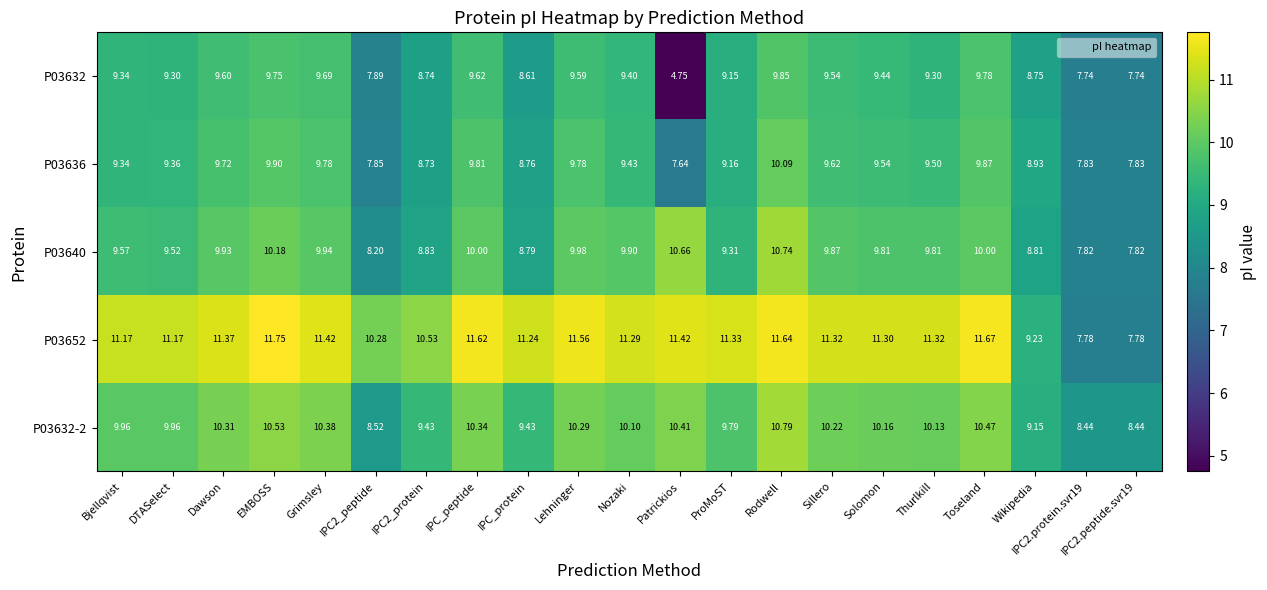

At which category is the sum across all series the highest?

Rodwell